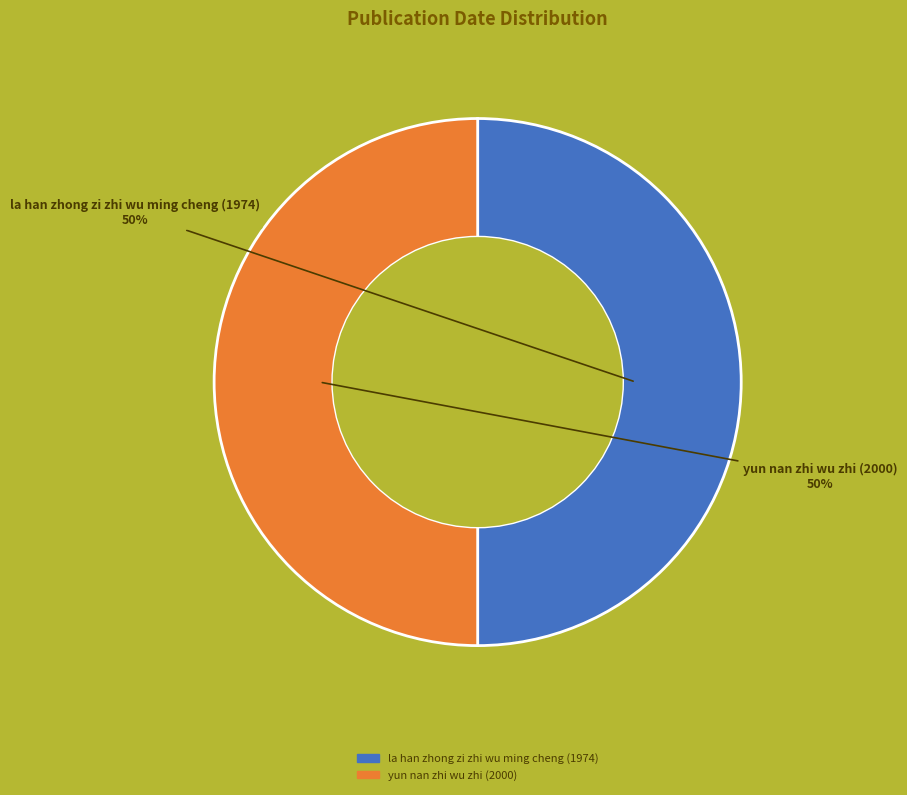

Combined, do yun nan zhi wu zhi (2000) and la han zhong zi zhi wu ming cheng (1974) account for over 50%?

Yes